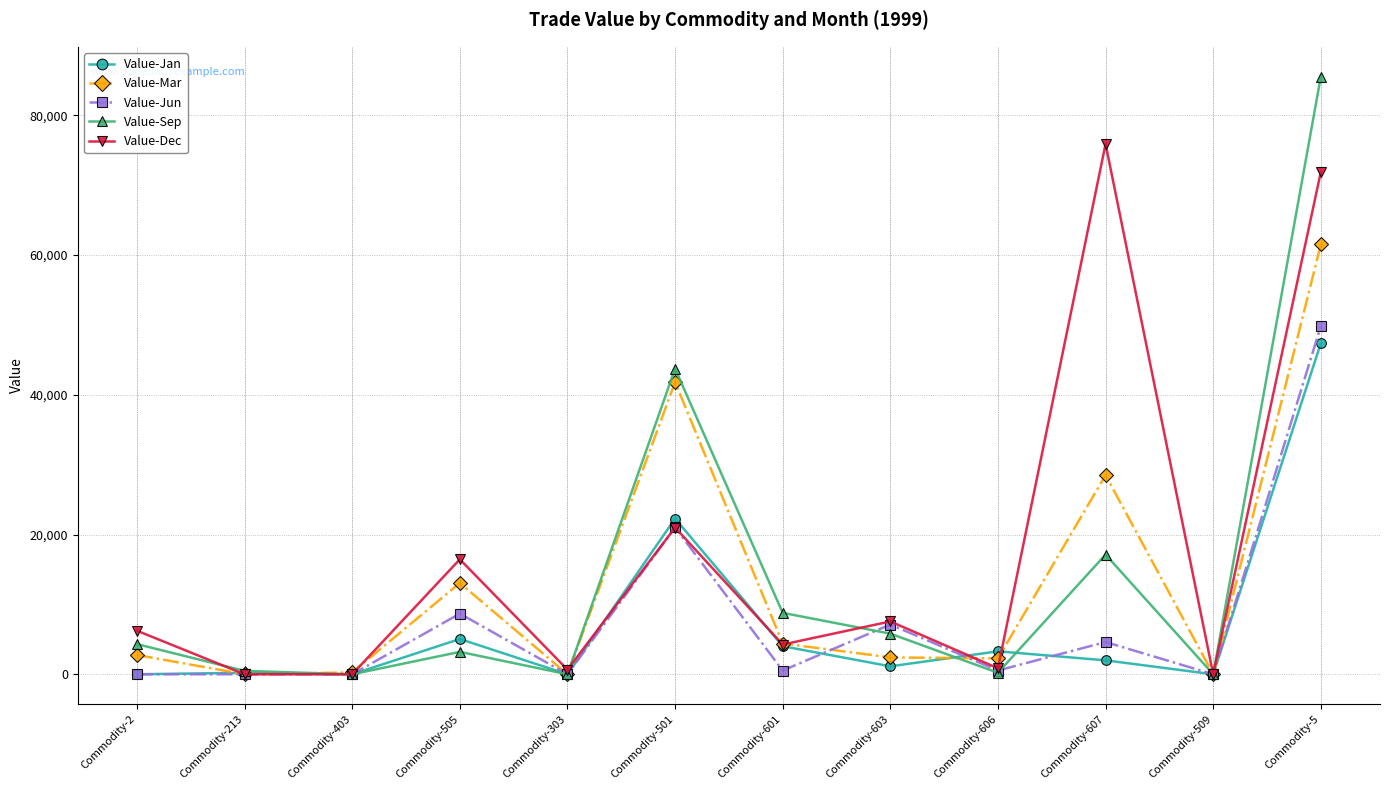

Rank the series by their maximum value, from lowest to highest.

Value-Jan, Value-Jun, Value-Mar, Value-Dec, Value-Sep